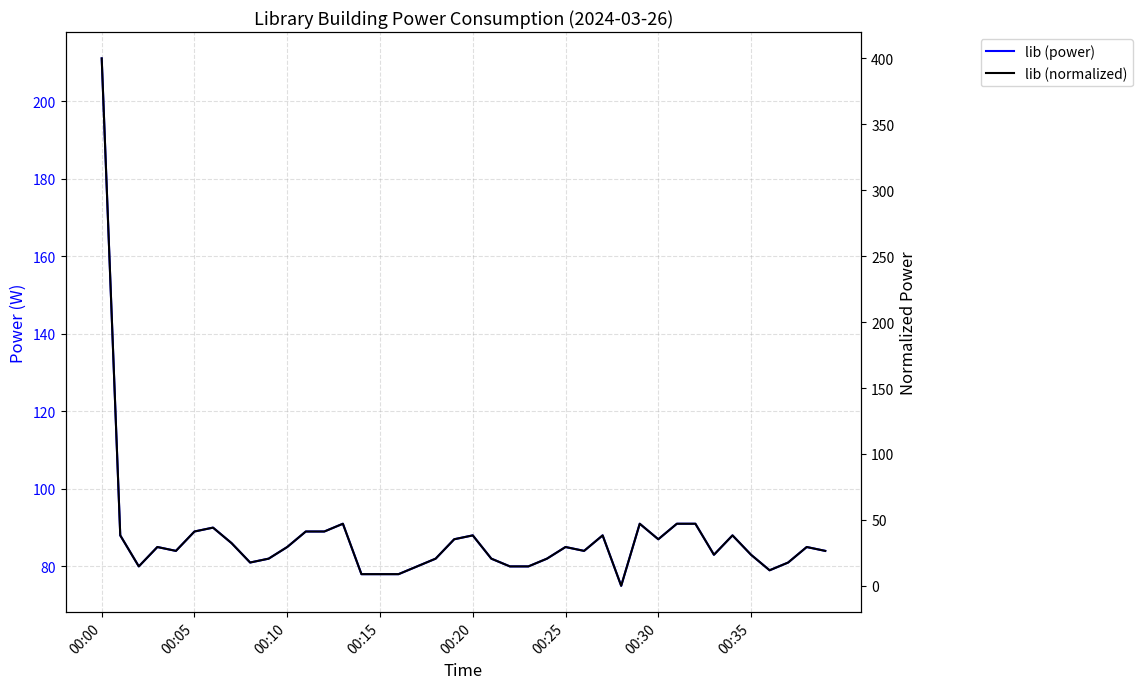

Which has a higher value, 31 or 00:30?

31